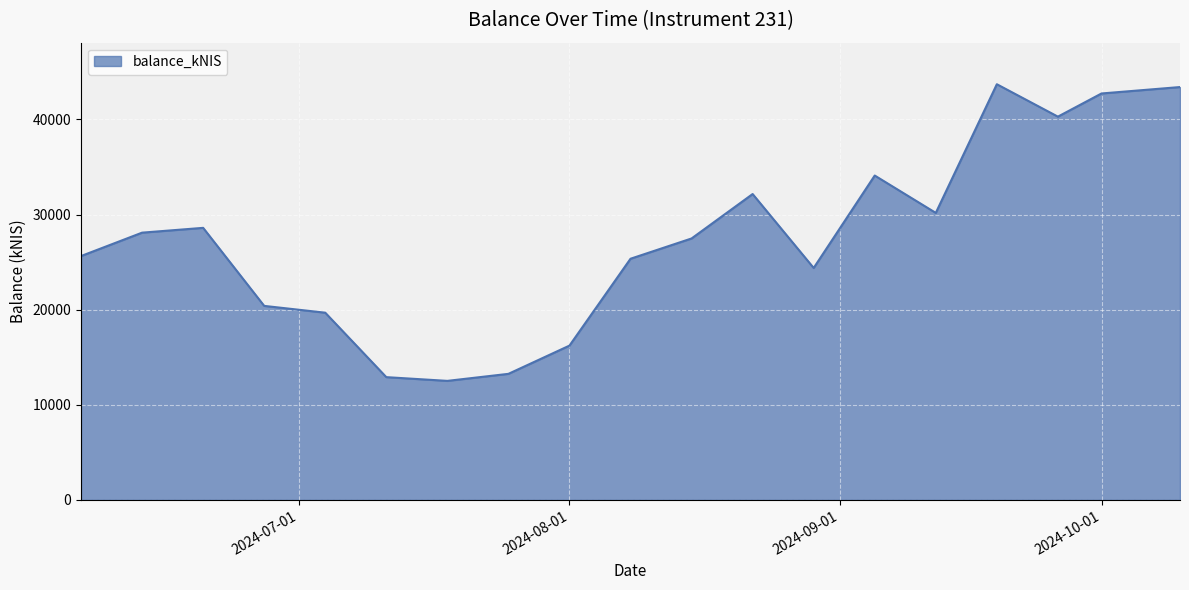

What is the difference between the maximum and minimum values?

31191.2